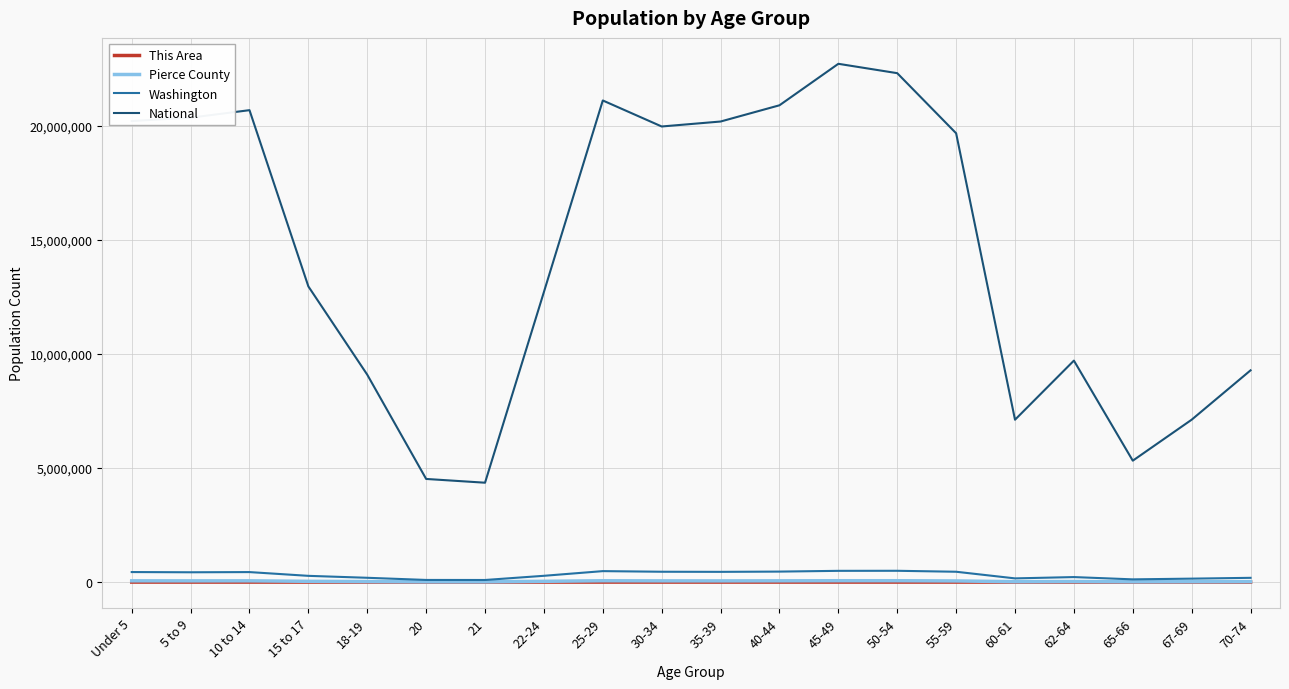

At how many categories does at least one series exceed 19466873?

10